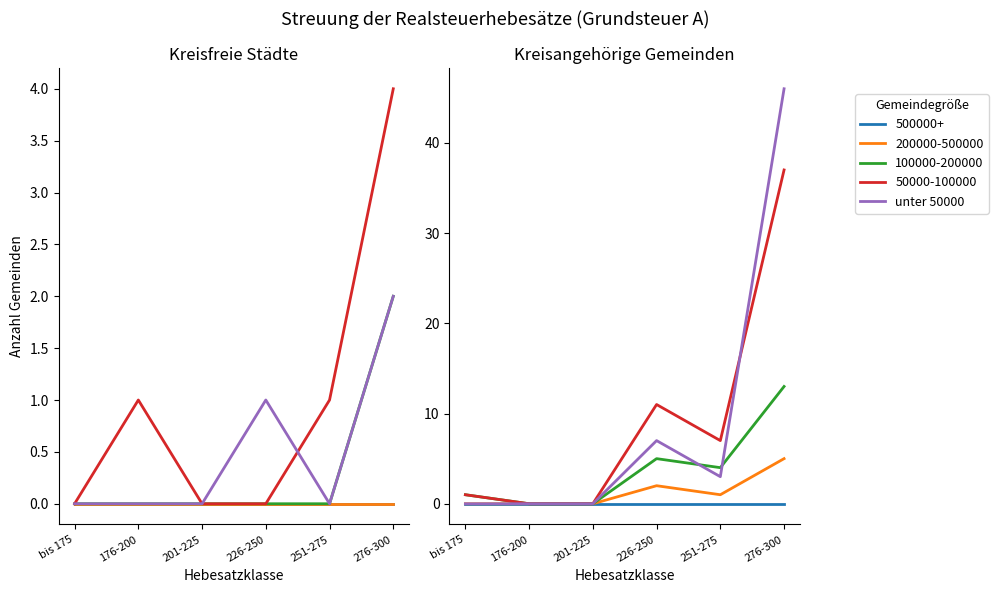

At which category does the chart reach its minimum across all series?

bis 175